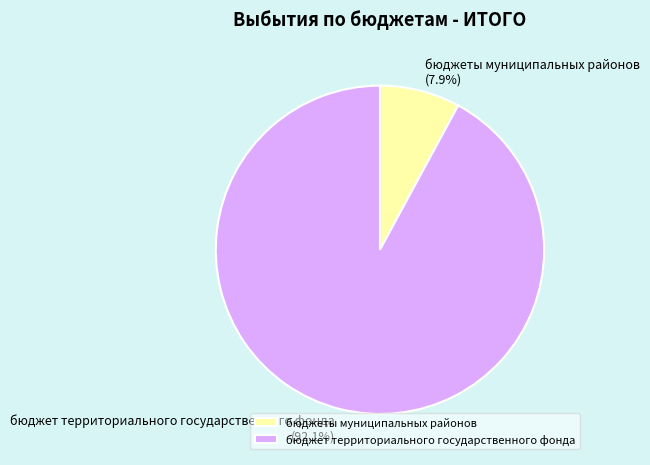

How many slices are in this pie chart?

2